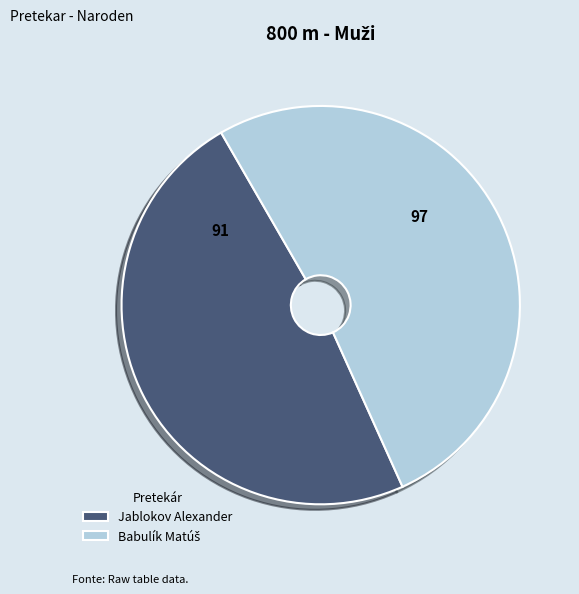

Which slice is the smallest?

Jablokov Alexander